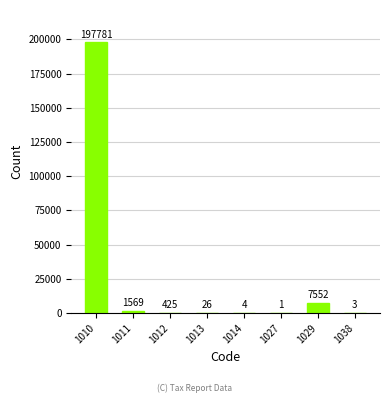

Are the bars horizontal?

No